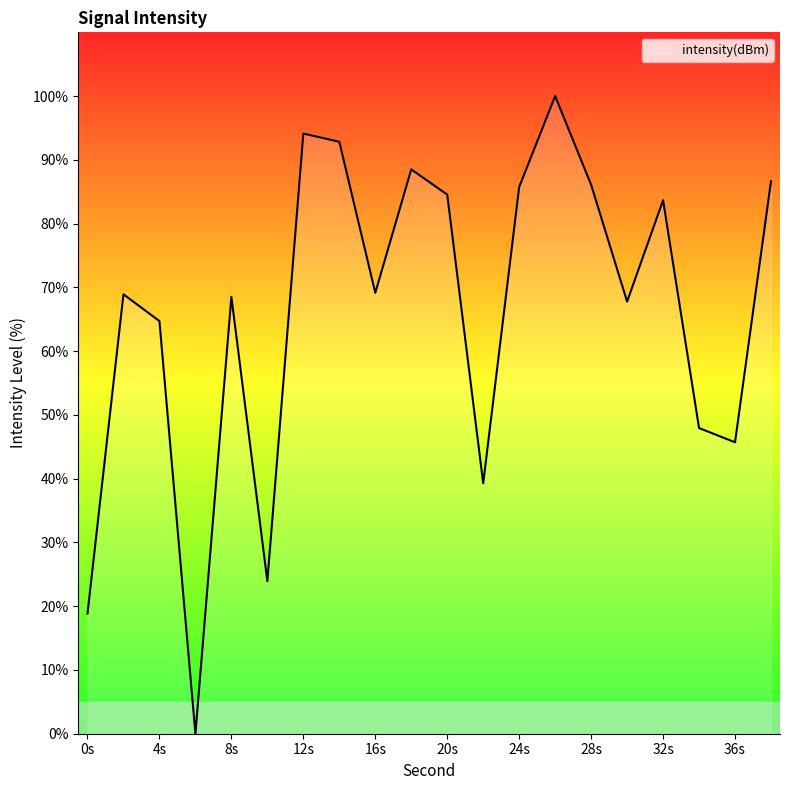

What is the difference between the maximum and minimum values?

100.0